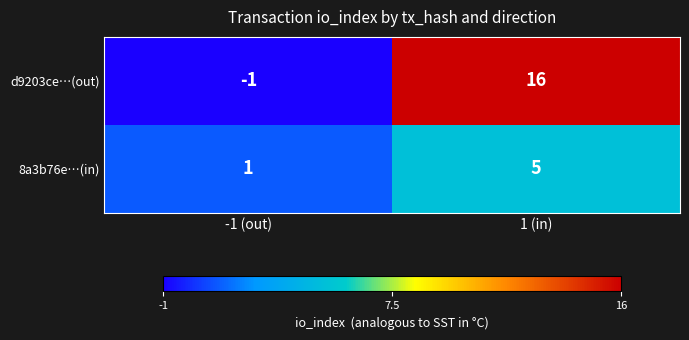

At which category does the chart reach its minimum across all series?

-1 (out)